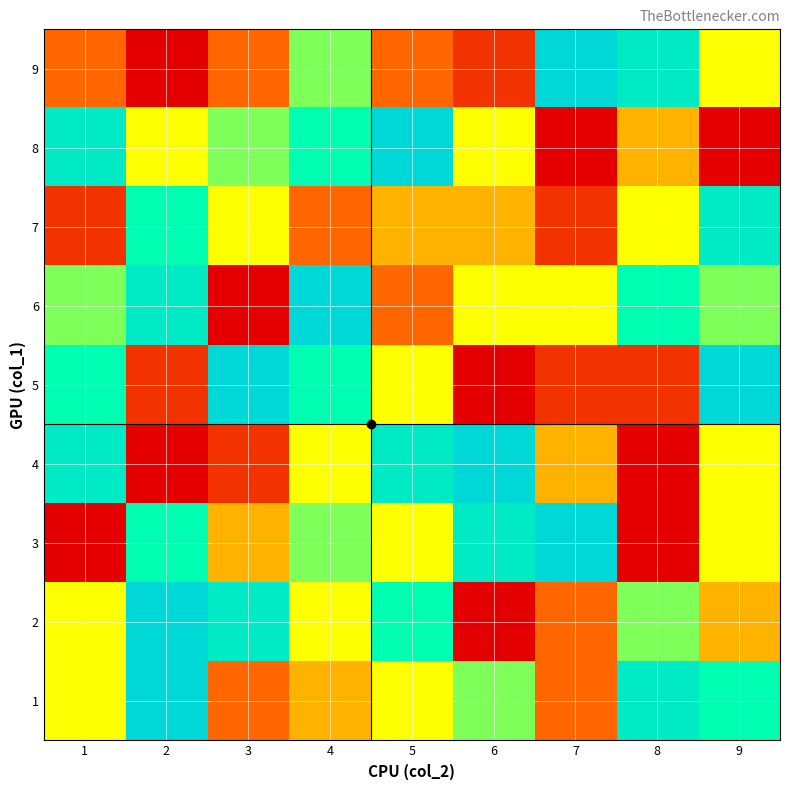

What is the highest value of the 6 series?

8